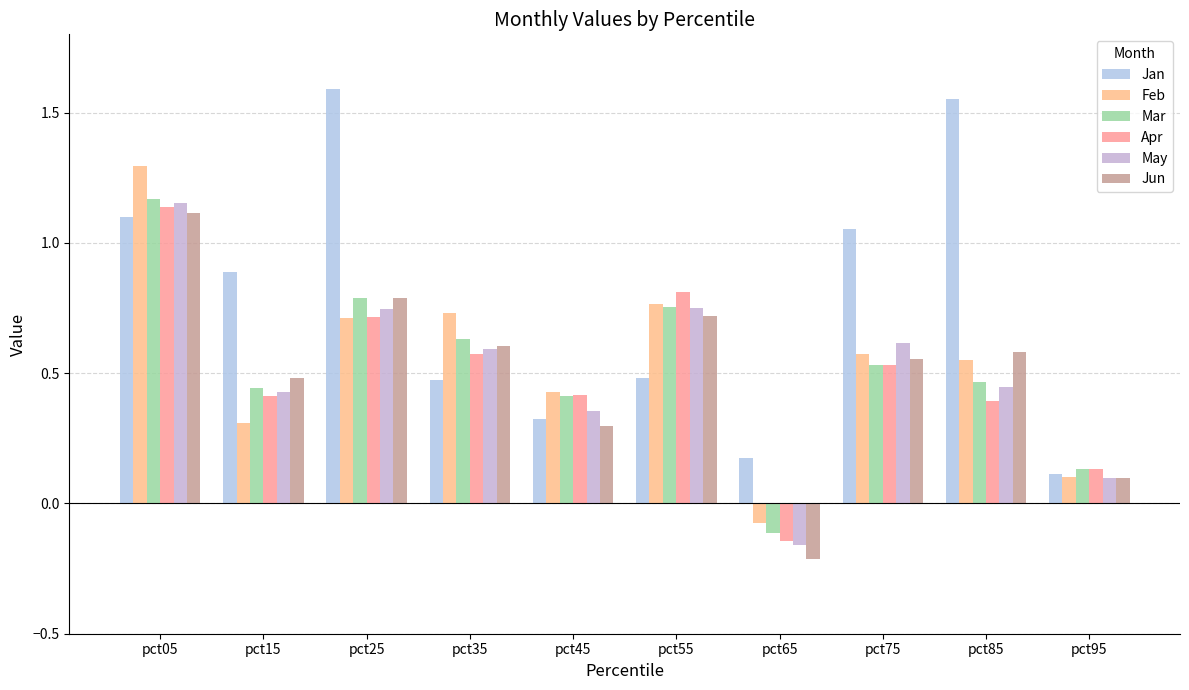

Rank the series by their maximum value, from lowest to highest.

Jun, Apr, May, Mar, Feb, Jan